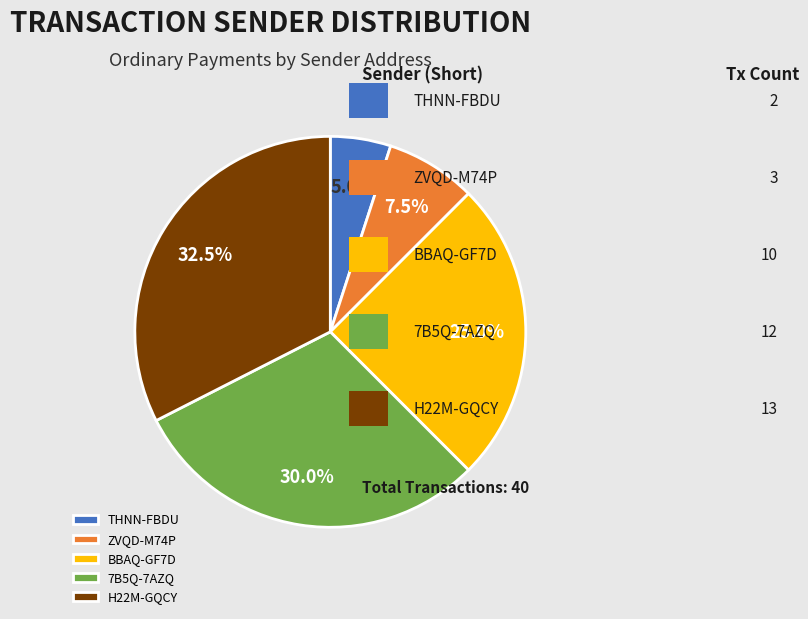

Combined, what portion of the pie is H22M-GQCY and BBAQ-GF7D?

57.5%